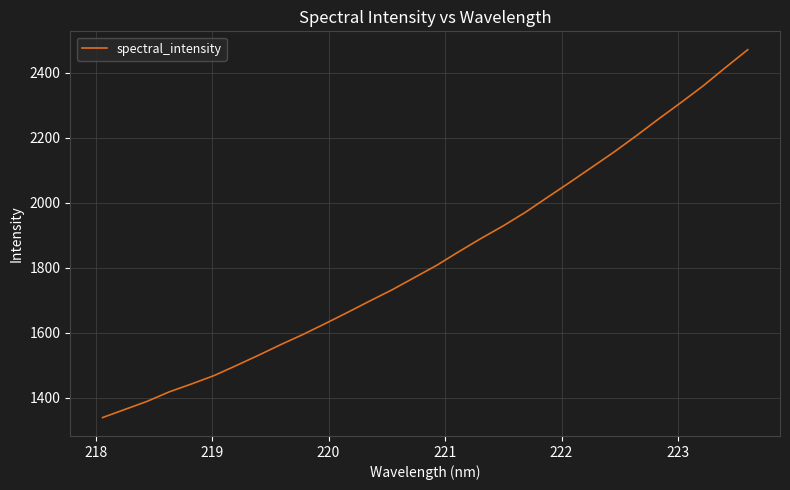

What is the difference between the maximum and minimum values?

1132.4